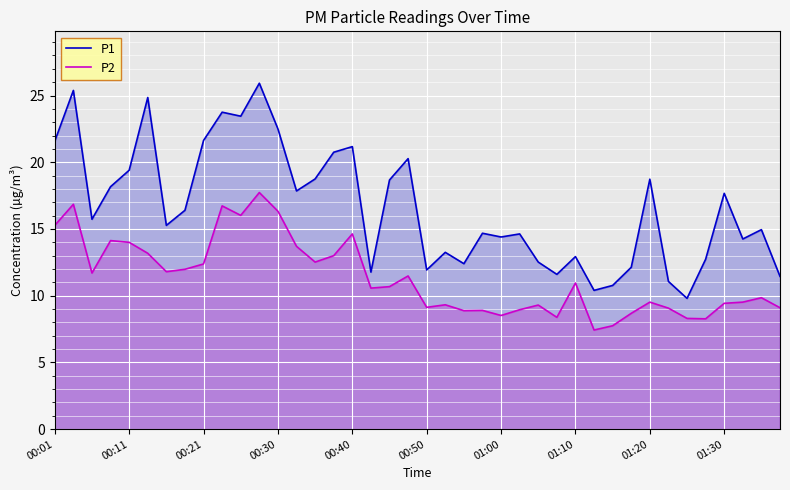

What is the highest value of the P2 series?

17.7